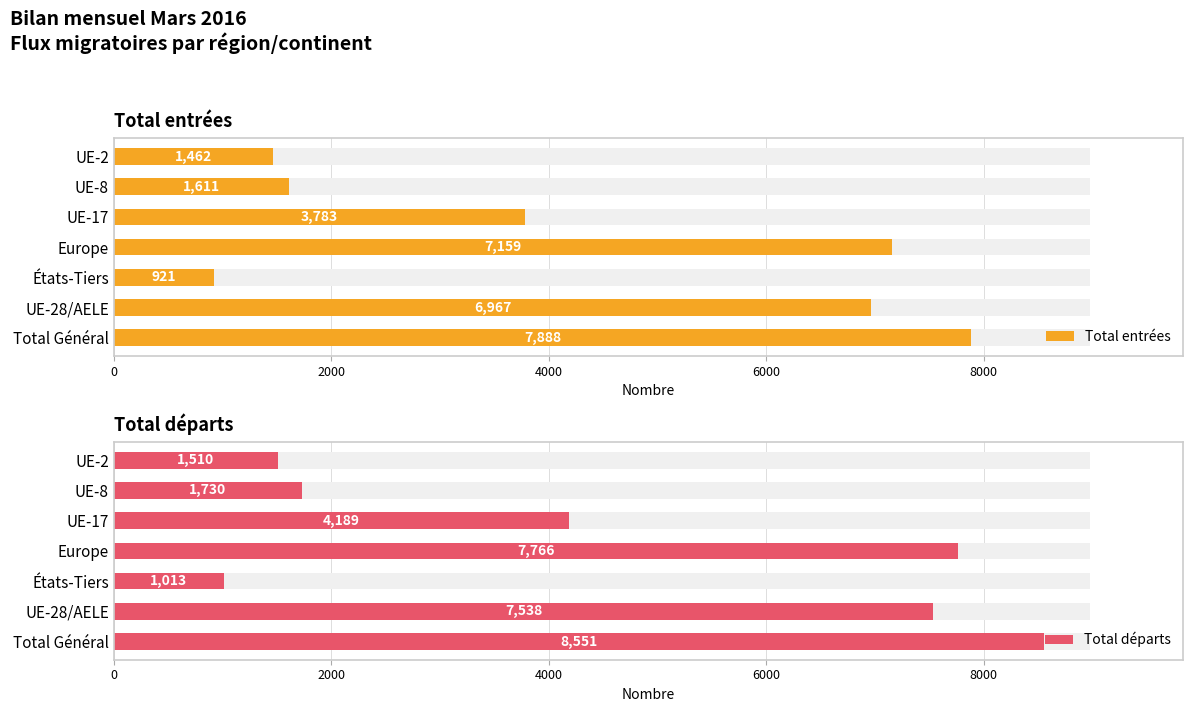

Which has a higher value, UE-17 or États-Tiers?

UE-17